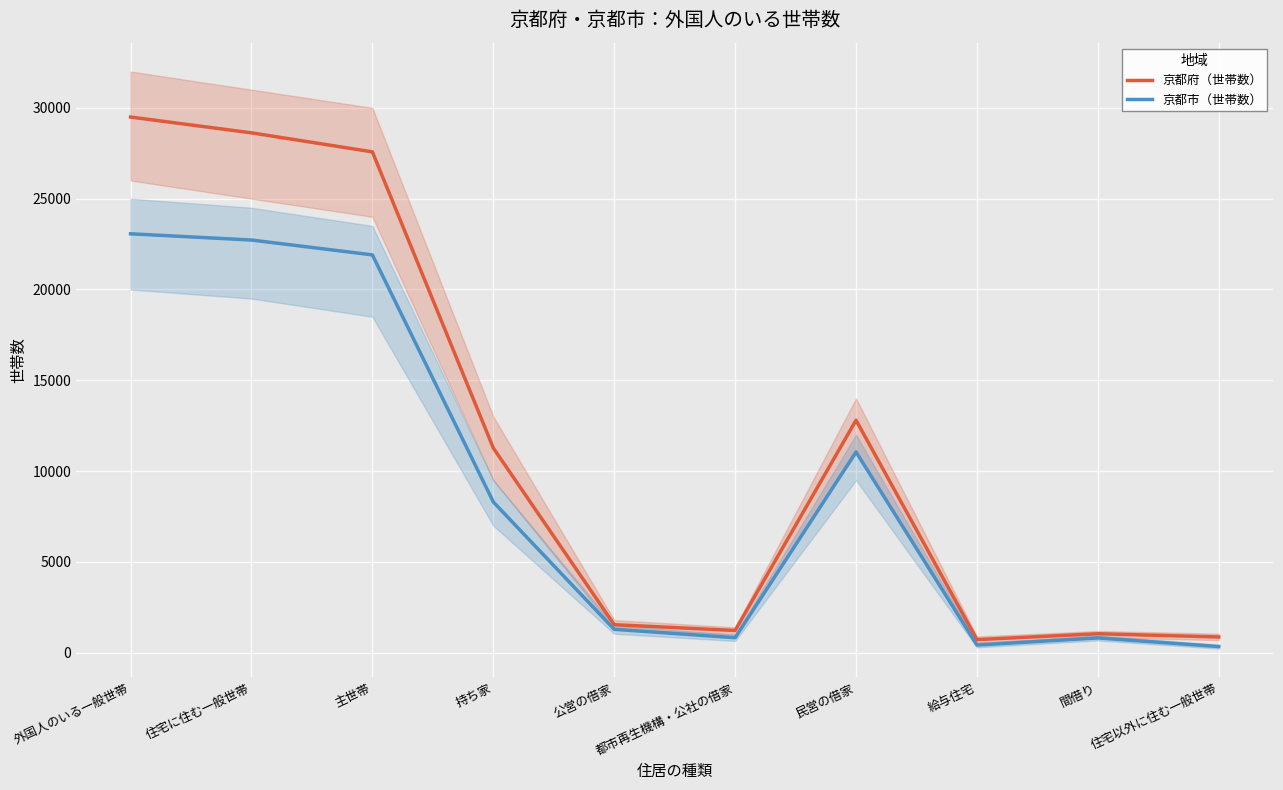

At which label does 京都市（世帯数） first exceed 8304?

外国人のいる一般世帯